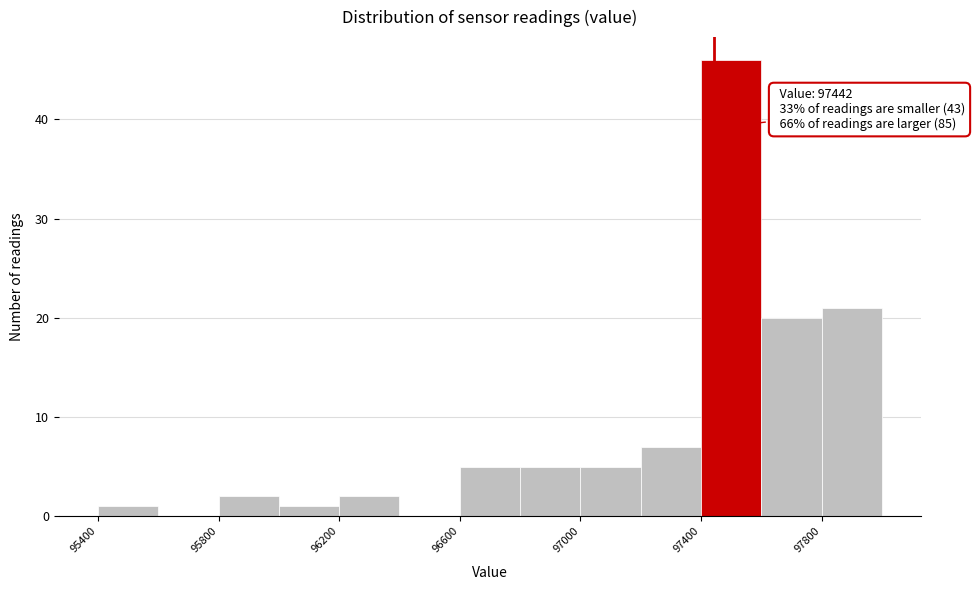

Which range on the x-axis has the tallest bar?

97400 to 97600